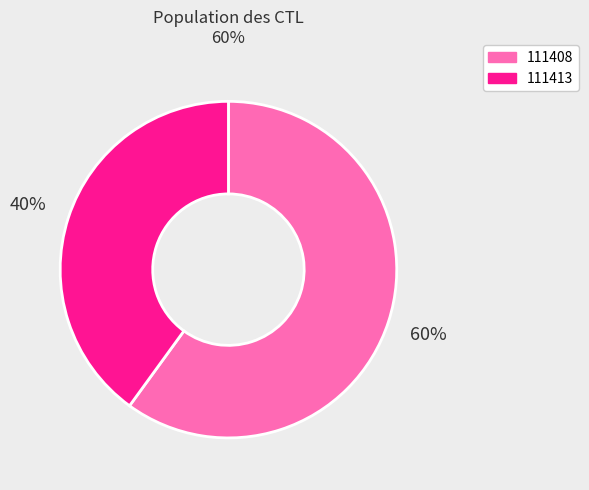

Does 111413 account for over 50% of the chart?

No